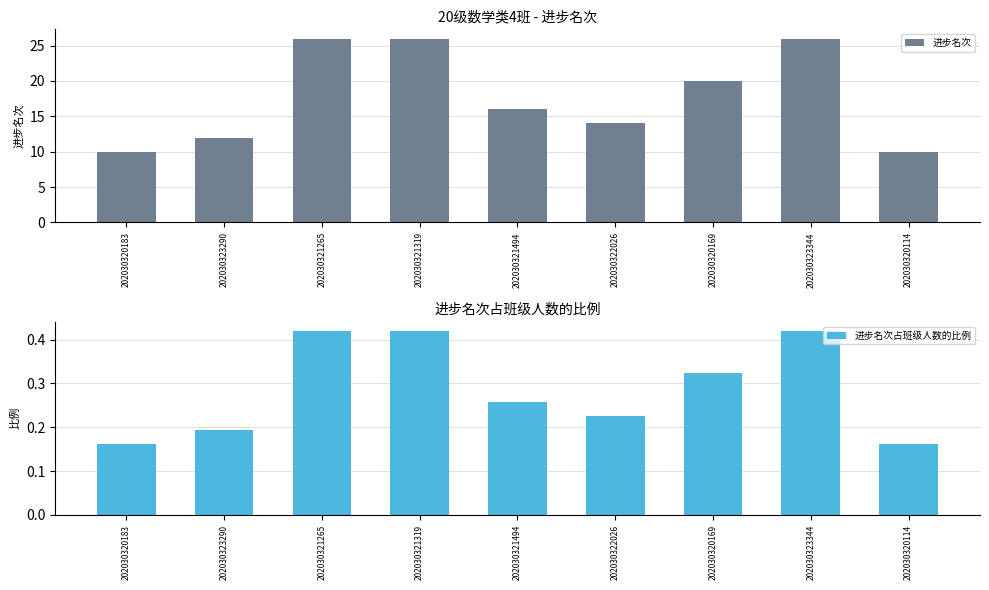

Rank the categories by 进步名次 value from lowest to highest.

202030320183, 202030320114, 202030323290, 202030322026, 202030321494, 202030320169, 202030321265, 202030321319, 202030323344